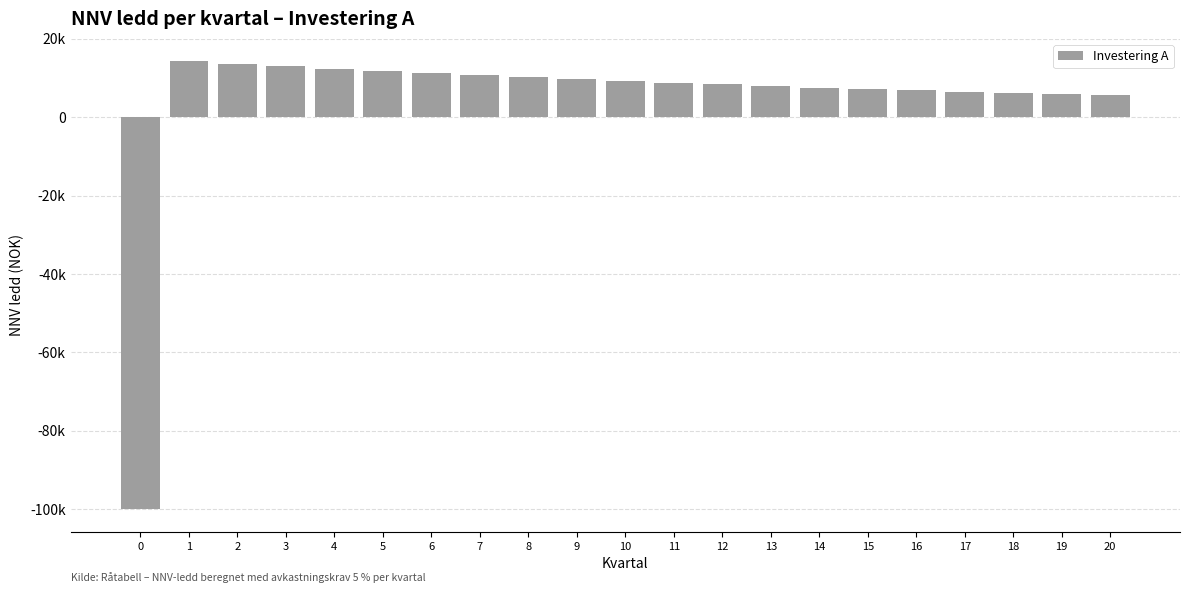

Does the chart contain any negative values?

Yes